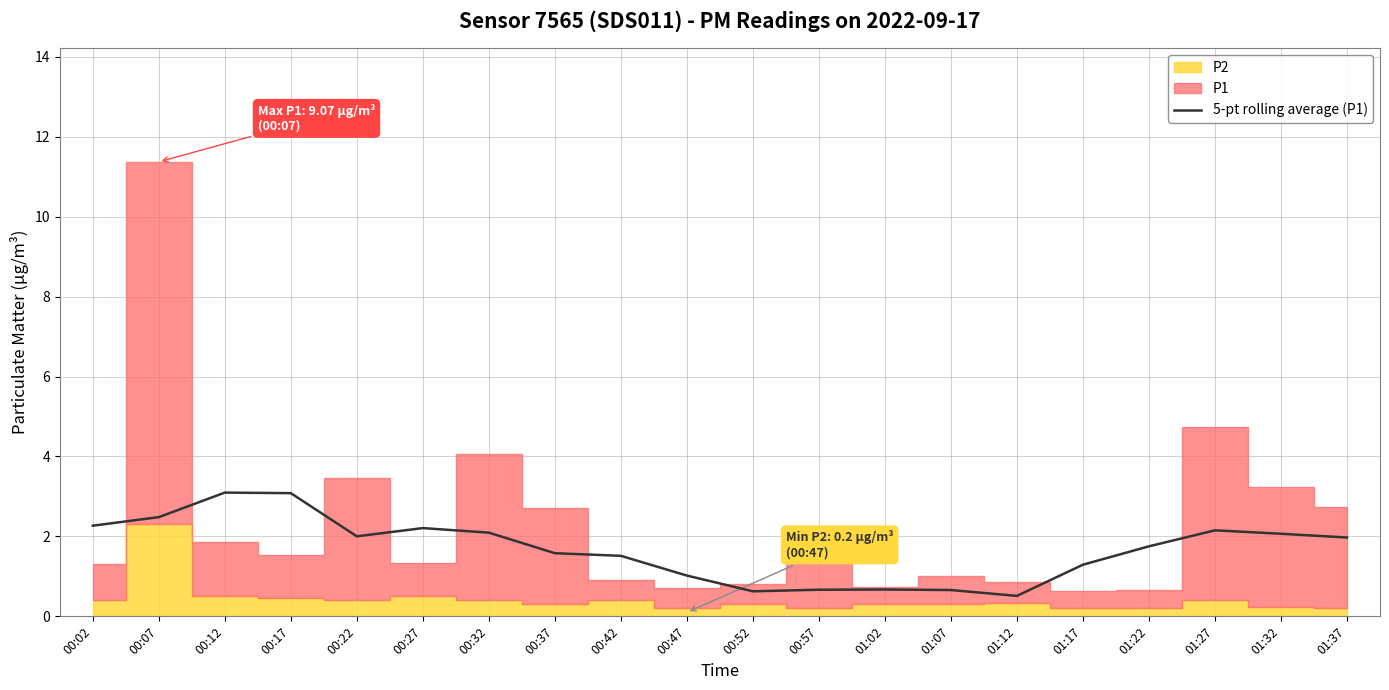

Is it true that 5-pt rolling average (P1) equals 2.1 at 01:32?

True